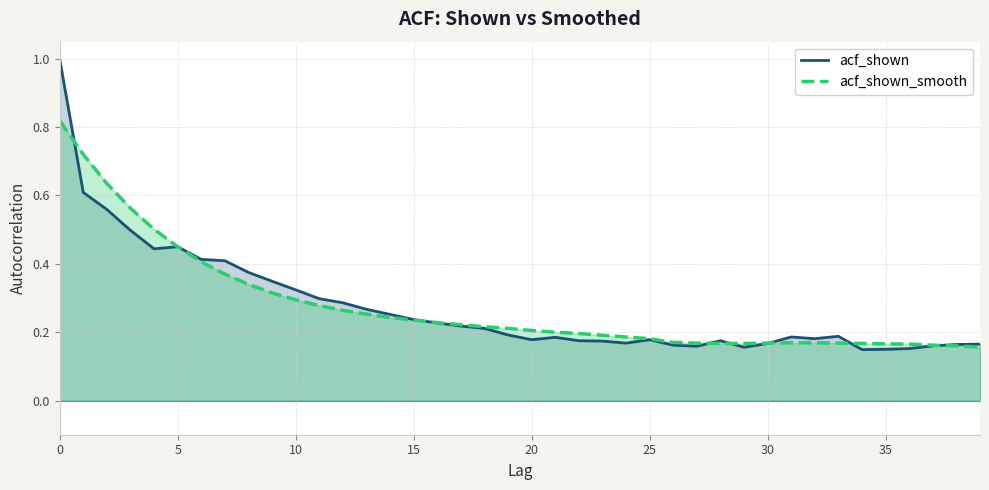

The acf_shown_smooth series shows 0.2 at 0. True or false?

False